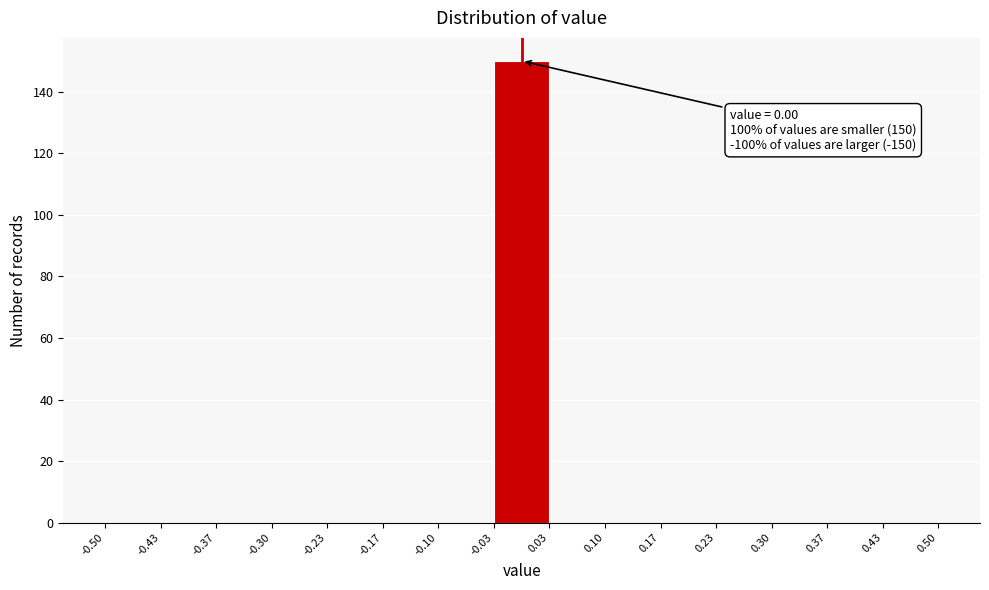

Over which range of the x-axis is the bar tallest?

-0.03 to 0.03